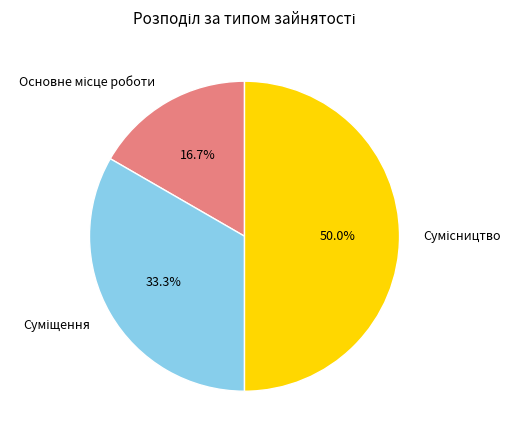

What is the ratio of the value at Суміщення to the value at Основне місце роботи?

2.0